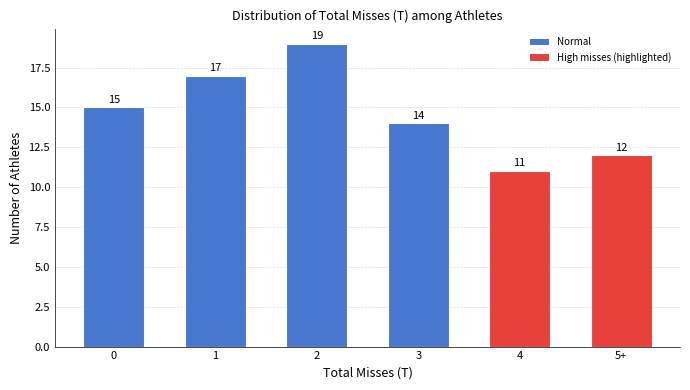

At which category does the chart reach its peak across all series?

2